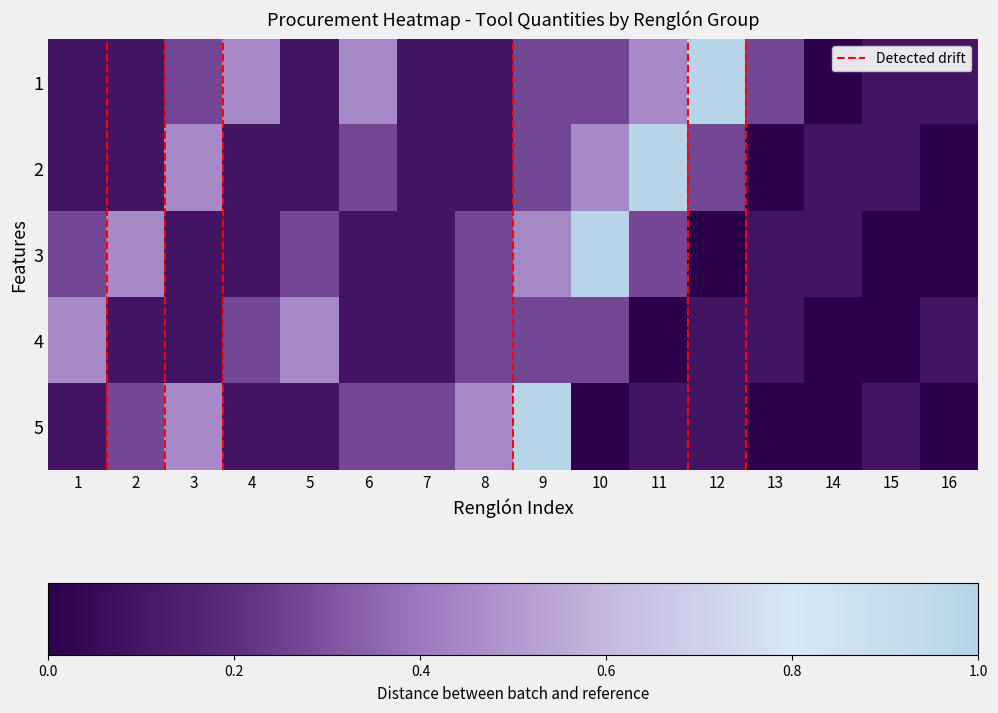

What is the difference between the maximum and minimum values in the 4 series?

0.5